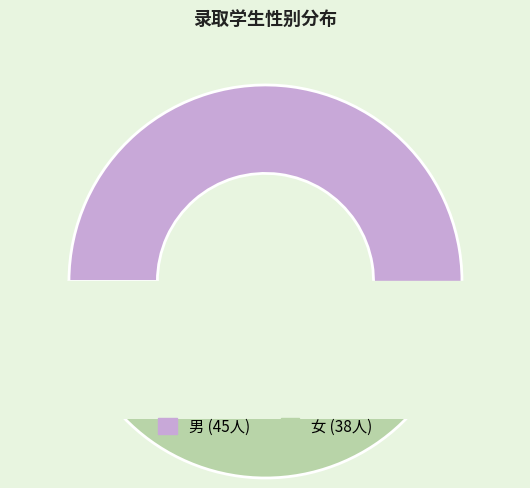

How many slices are in this pie chart?

2